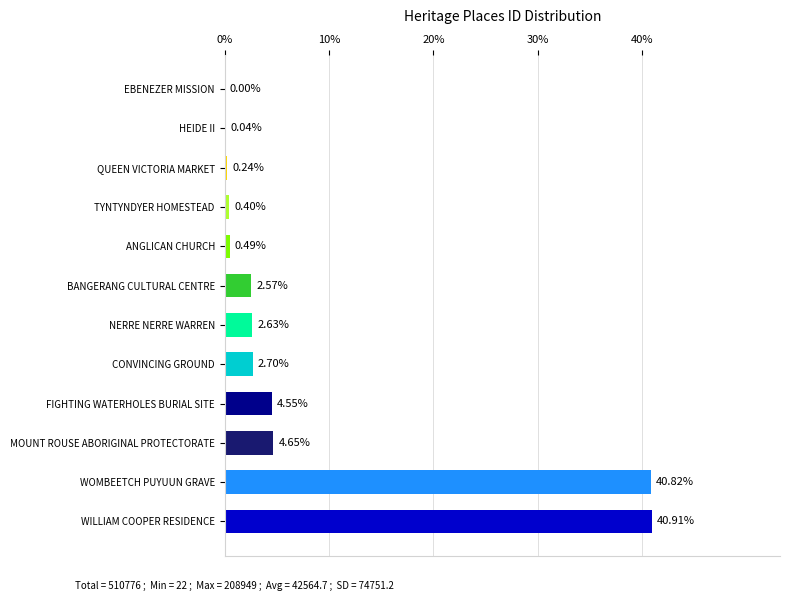

Where is the data nearest to the value 20?

MOUNT ROUSE ABORIGINAL PROTECTORATE